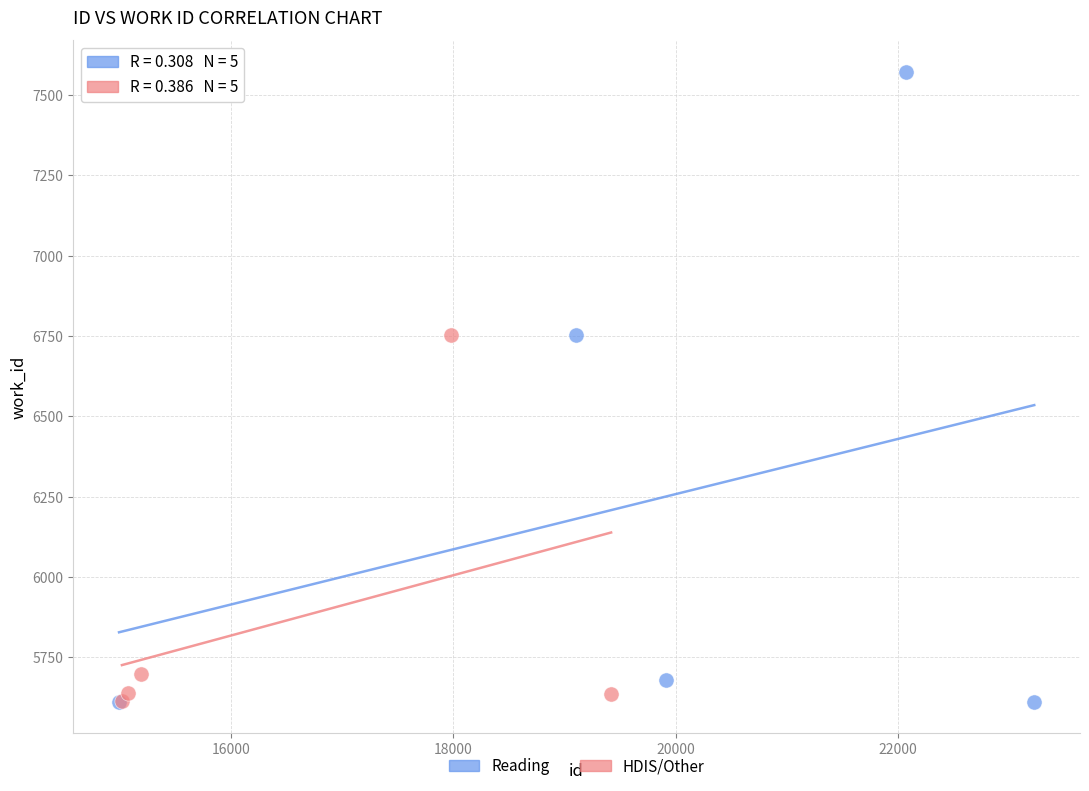

Which series has the largest Y range (max minus min)?

Reading